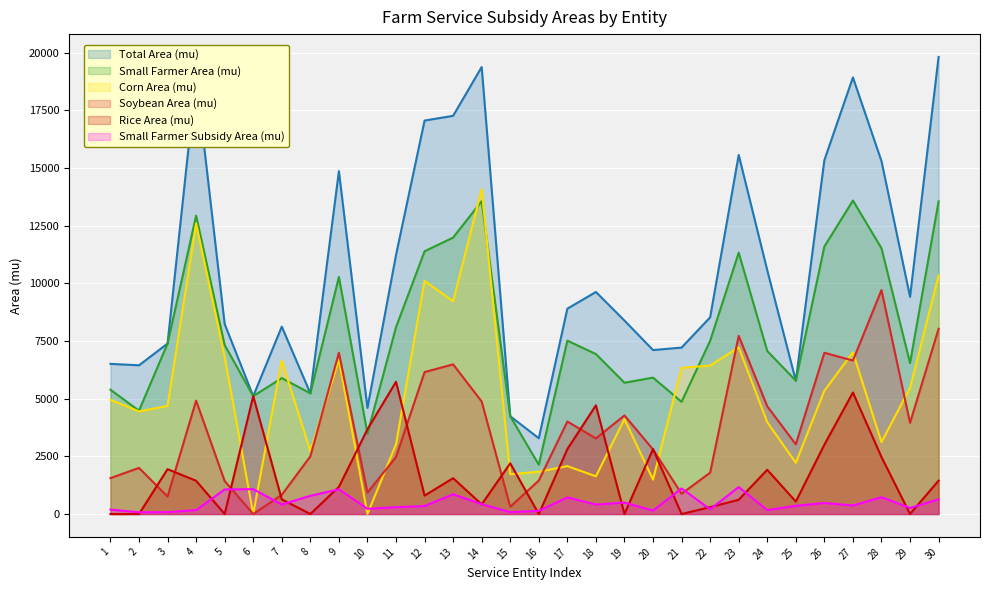

At which category is the sum across all series the highest?

30